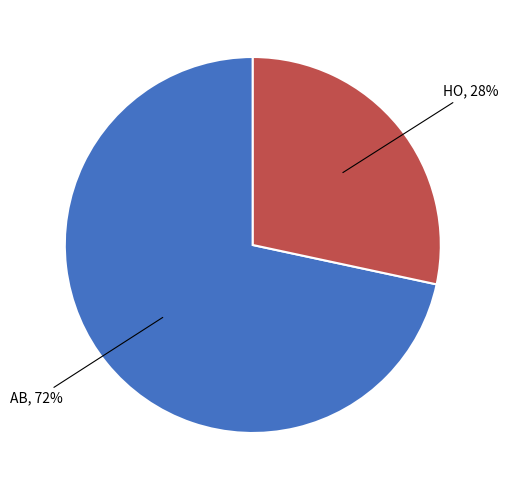

Is there a majority slice in this chart?

Yes